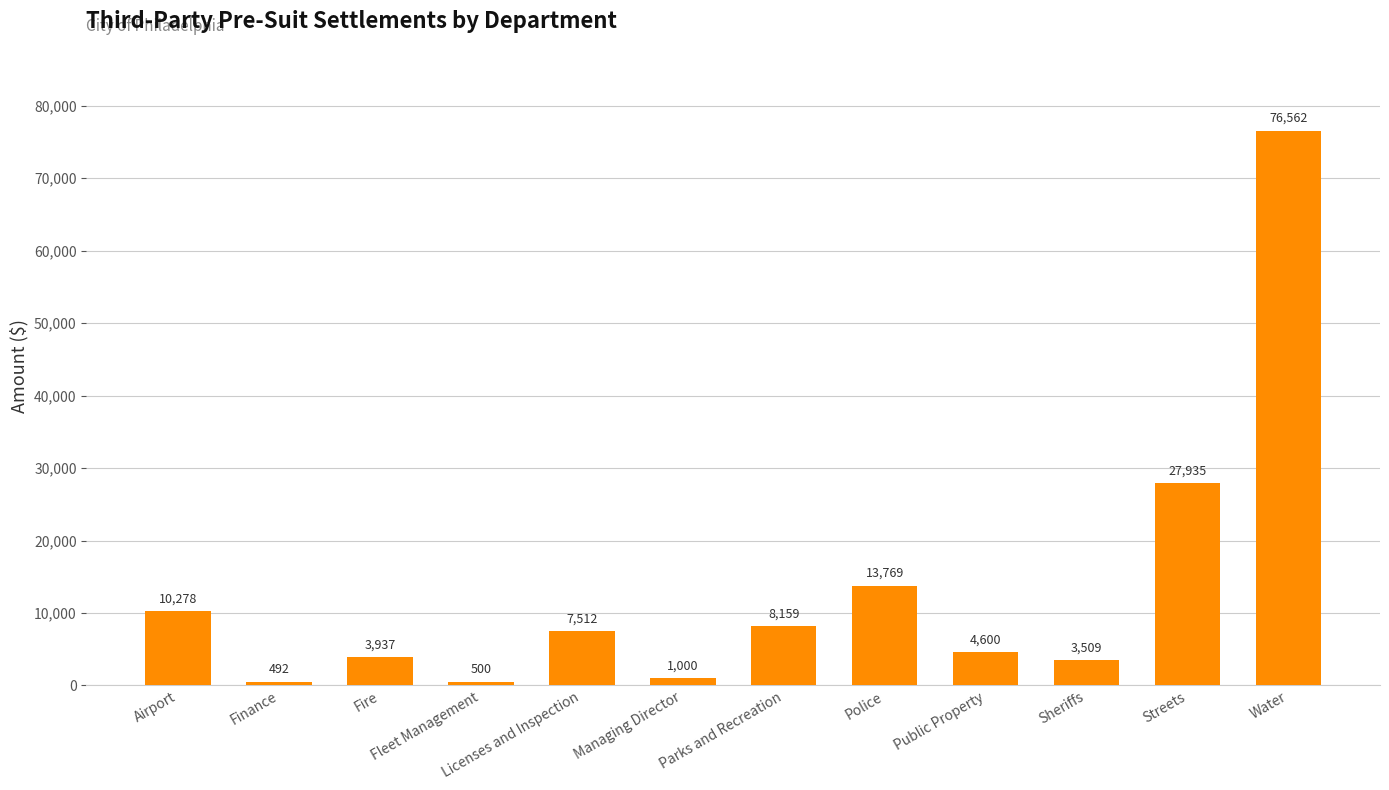

Does the chart contain any negative values?

No